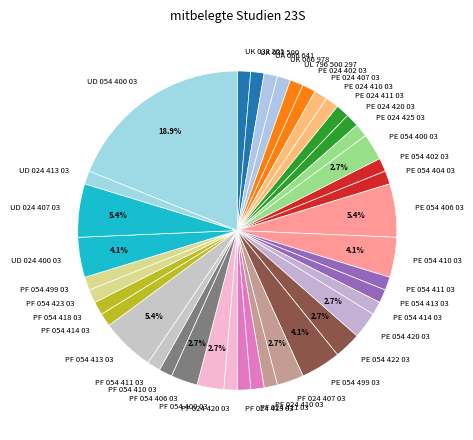

Do UD 024 400 03 and PE 054 414 03 together represent more than half of the pie?

No